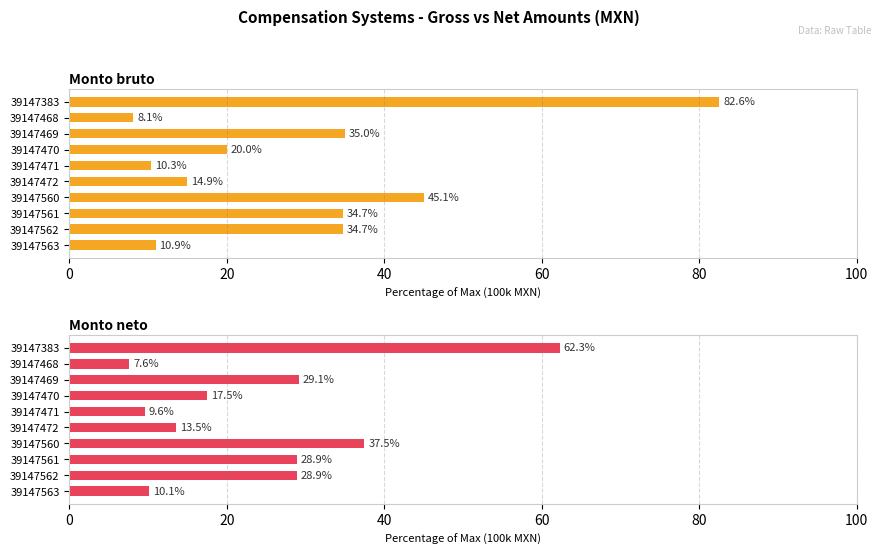

What is the maximum value for Monto neto?

62.3